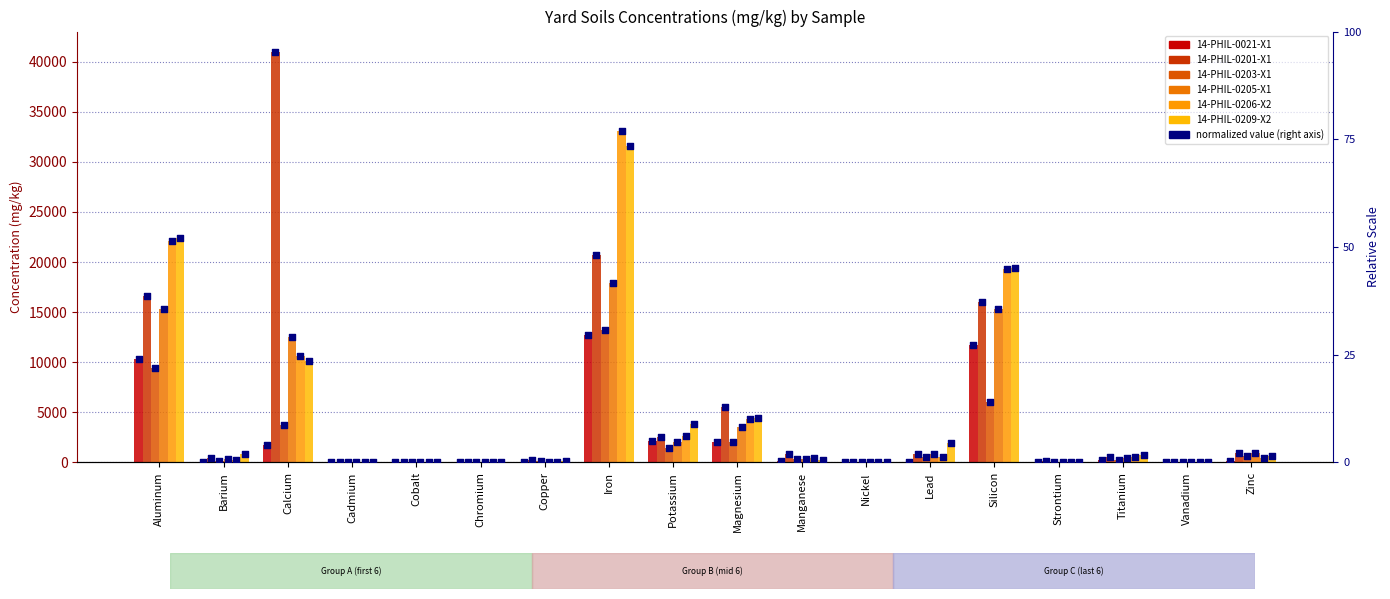

Which series contains the highest Y value?

14-PHIL-0201-X1